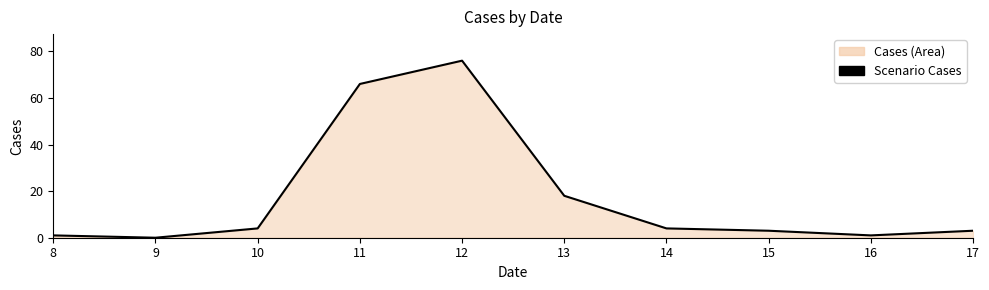

Where is the first local minimum?

9